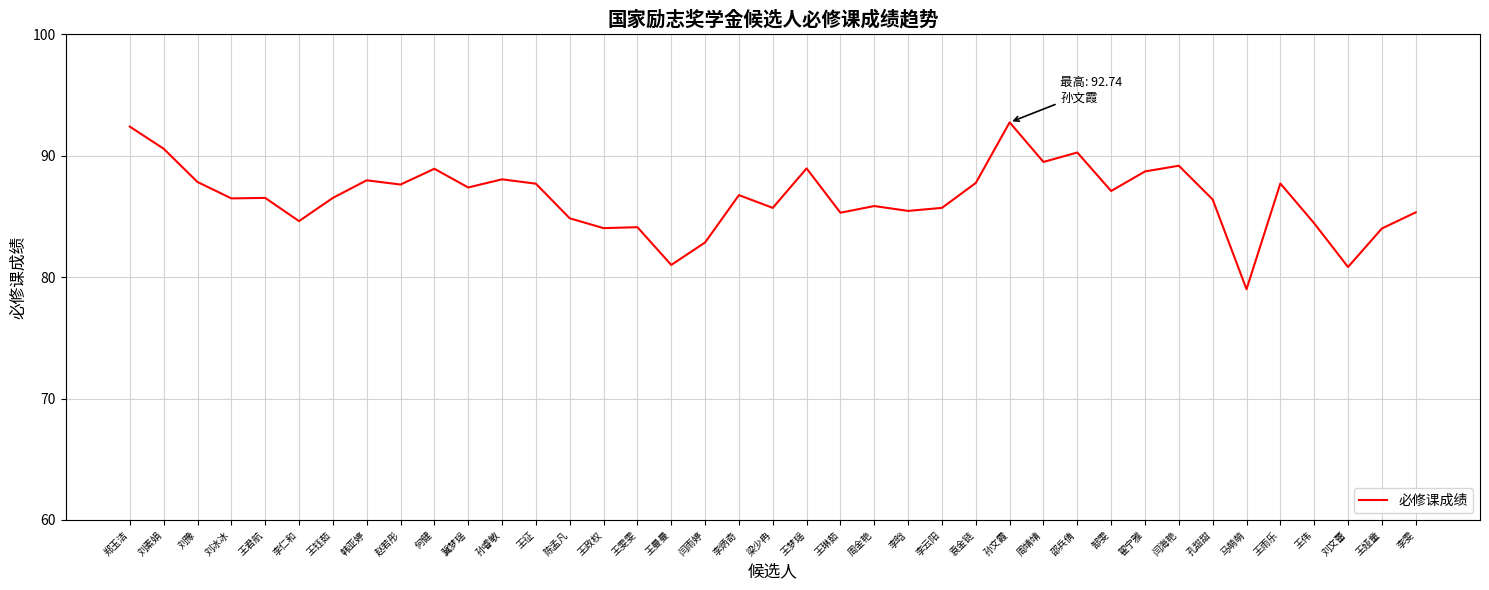

The value at 郜雯 is 57.1. True or false?

False